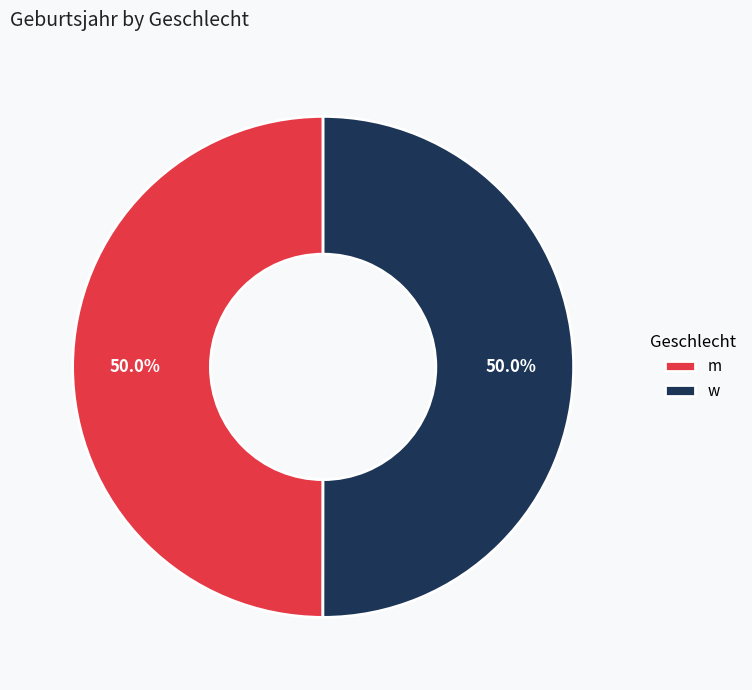

Is it true that w is 38% of the pie?

False